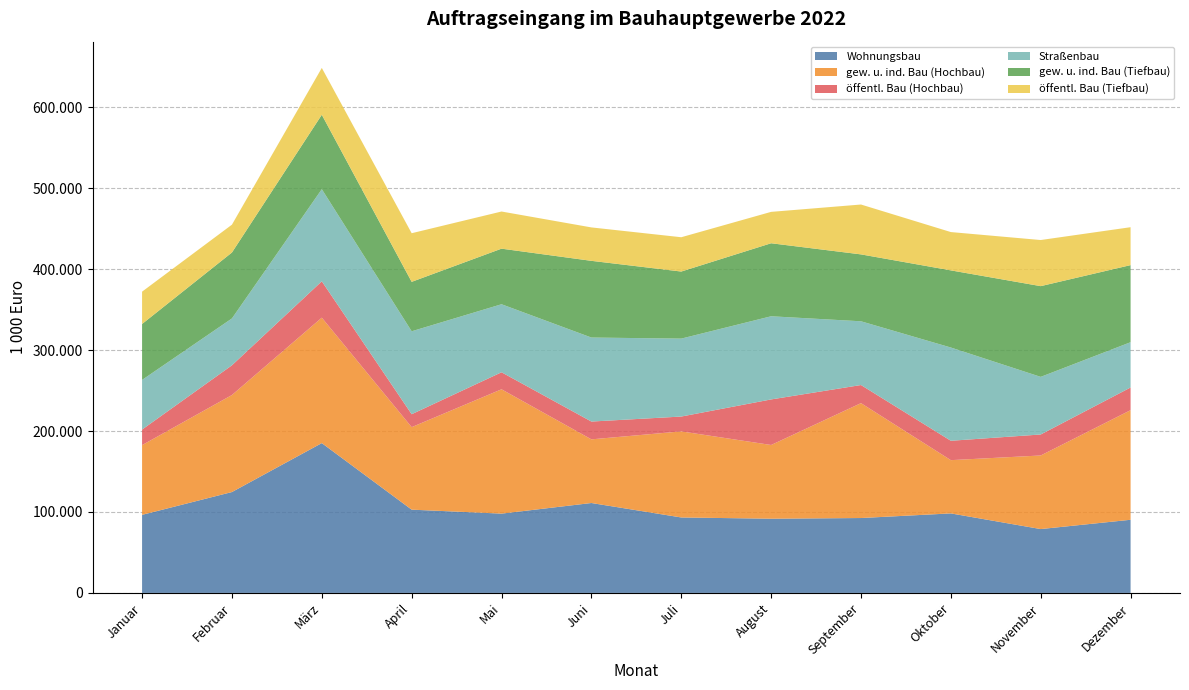

Reading left to right, what are all the values shown in this chart?

Wohnungsbau: 96471	124658	185122	102887	97981	111103	93236	91704	92536	98254	78904	90379
gew. u. ind. Bau (Hochbau): 86153	119874	154987	101955	153620	78650	106358	91083	141964	65797	90914	135412
öffentl. Bau (Hochbau): 19214	36718	44934	15963	21031	21990	18330	56289	22374	23939	25945	28033
Straßenbau: 61335	57917	113836	102486	84067	103807	96307	102756	78762	115235	71189	55951
gew. u. ind. Bau (Tiefbau): 69124	81450	91934	61073	68661	94771	82862	90215	82659	95304	112108	95253
öffentl. Bau (Tiefbau): 39944	34400	57876	60079	45900	41295	42386	38780	61611	47337	56973	46854